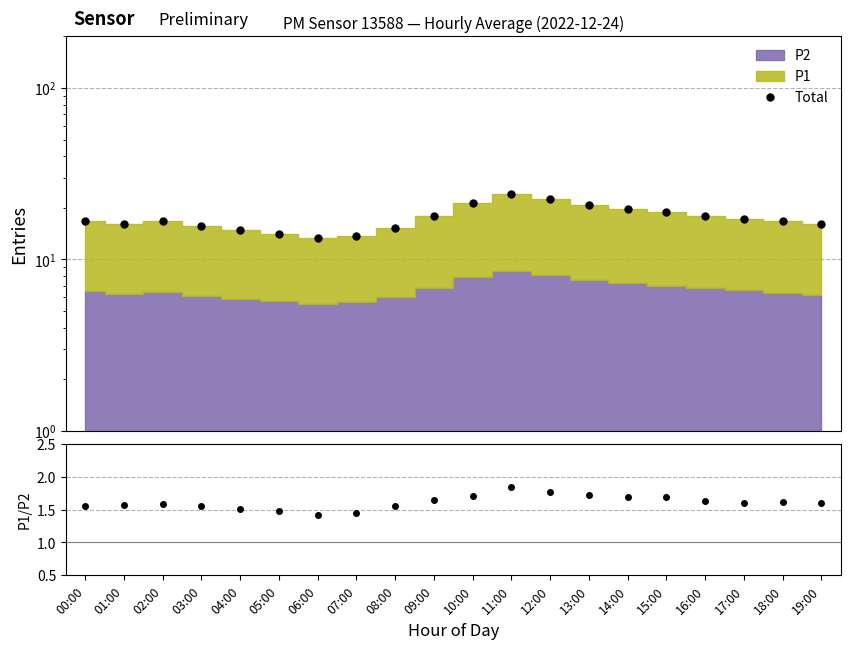

True or false: P1/P2 and Total cross at least once.

False